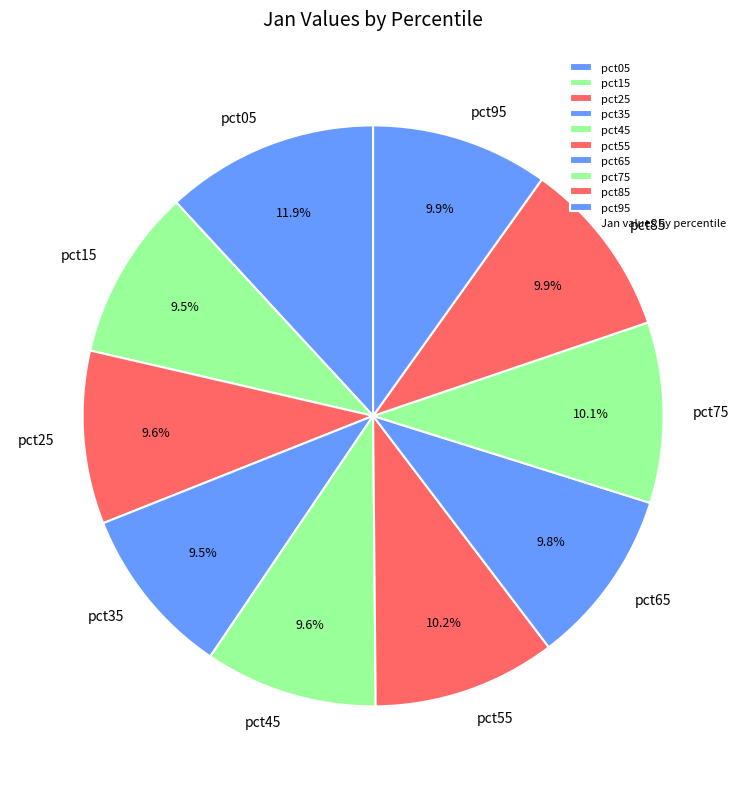

Which slice is the largest?

pct05